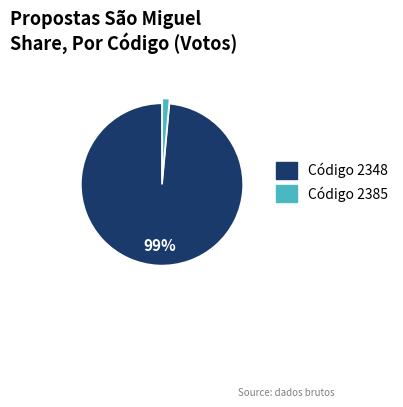

Is there any slice that represents more than half of the pie?

Yes